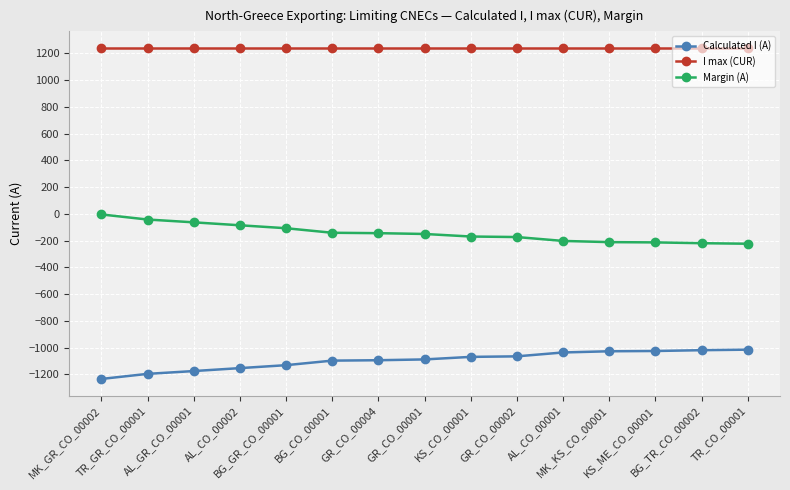

What are all the series names shown in the legend?

Calculated I (A), I max (CUR), Margin (A)